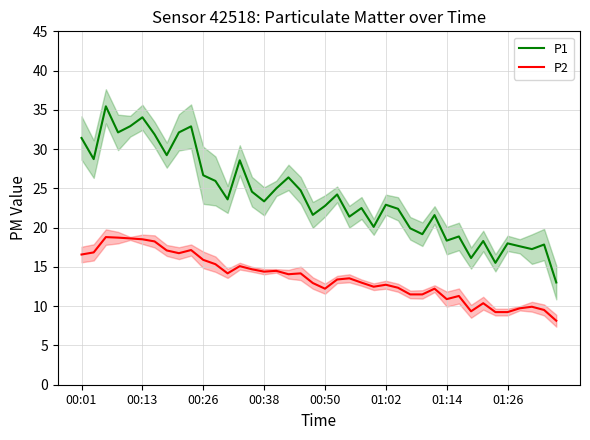

At which label does P1 first exceed 23?

00:01